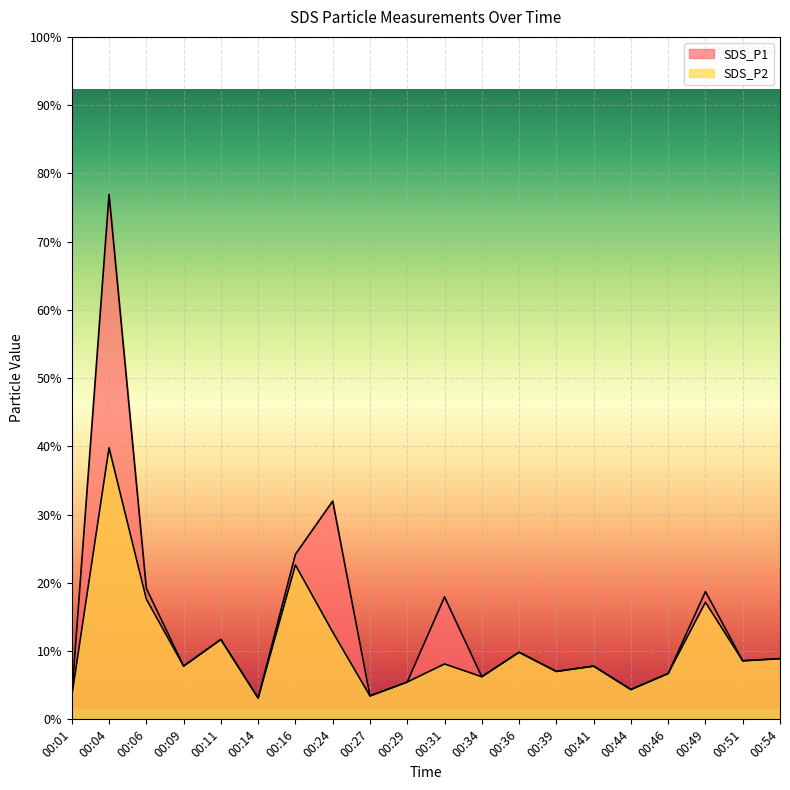

What is the highest value of the SDS_P2 series?

2.5